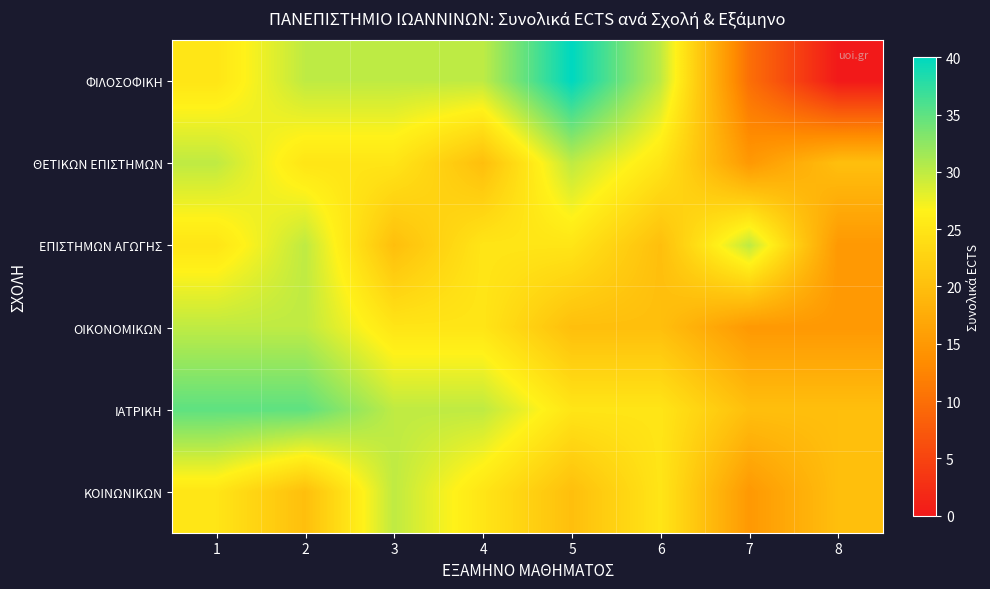

What is the total value across all series at 3?

160